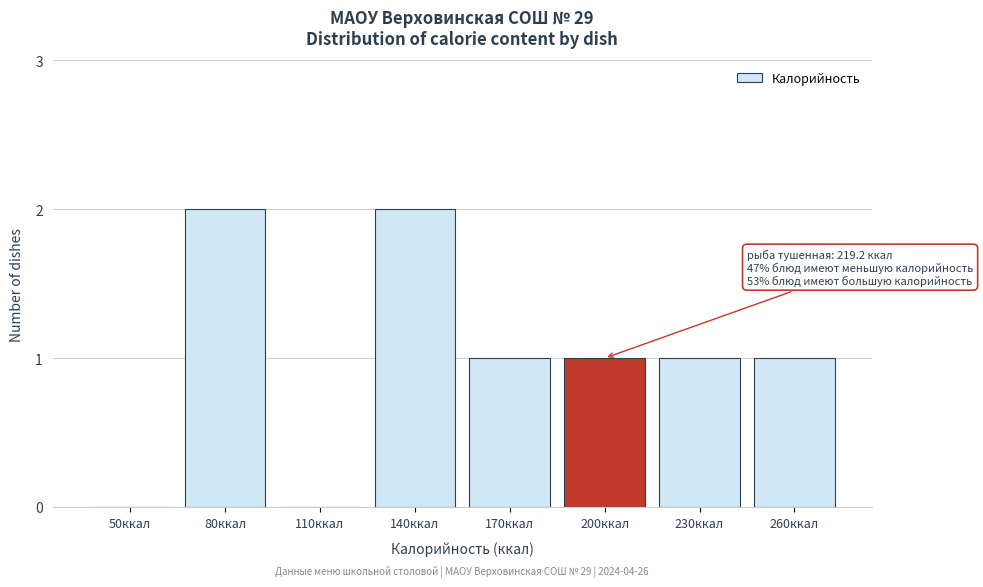

Reading right to left, extract all data points from this chart.

260ккал=1	230ккал=1	200ккал=1	170ккал=1	140ккал=2	110ккал=0	80ккал=2	50ккал=0